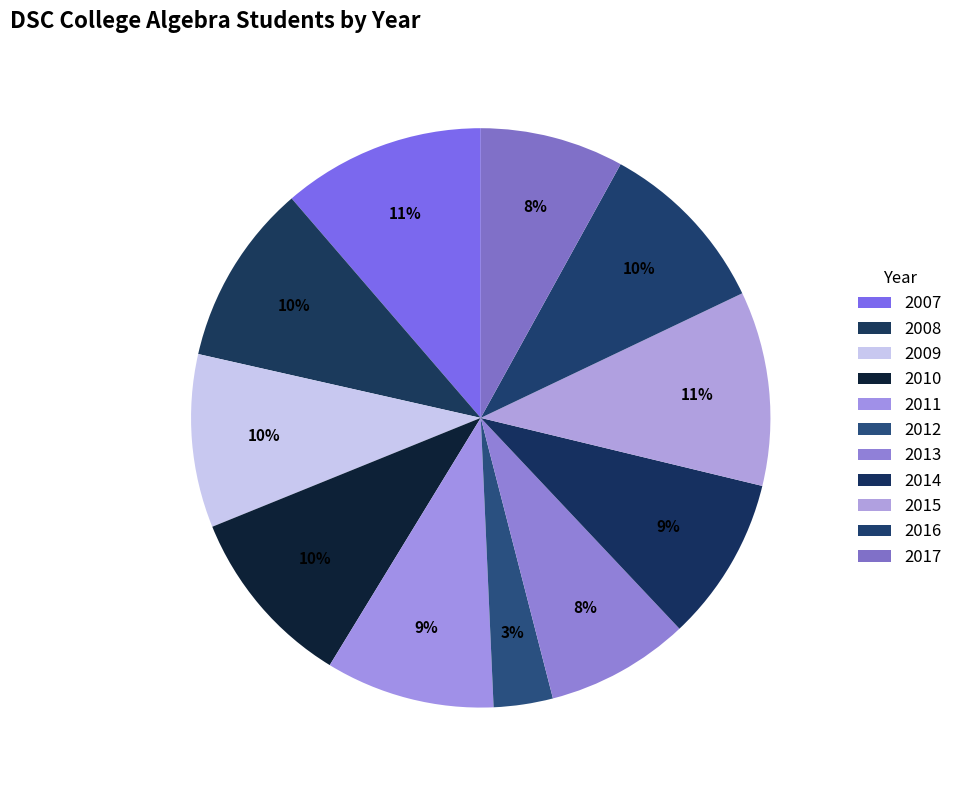

What is the change in value from 2008 to 2016?

-1